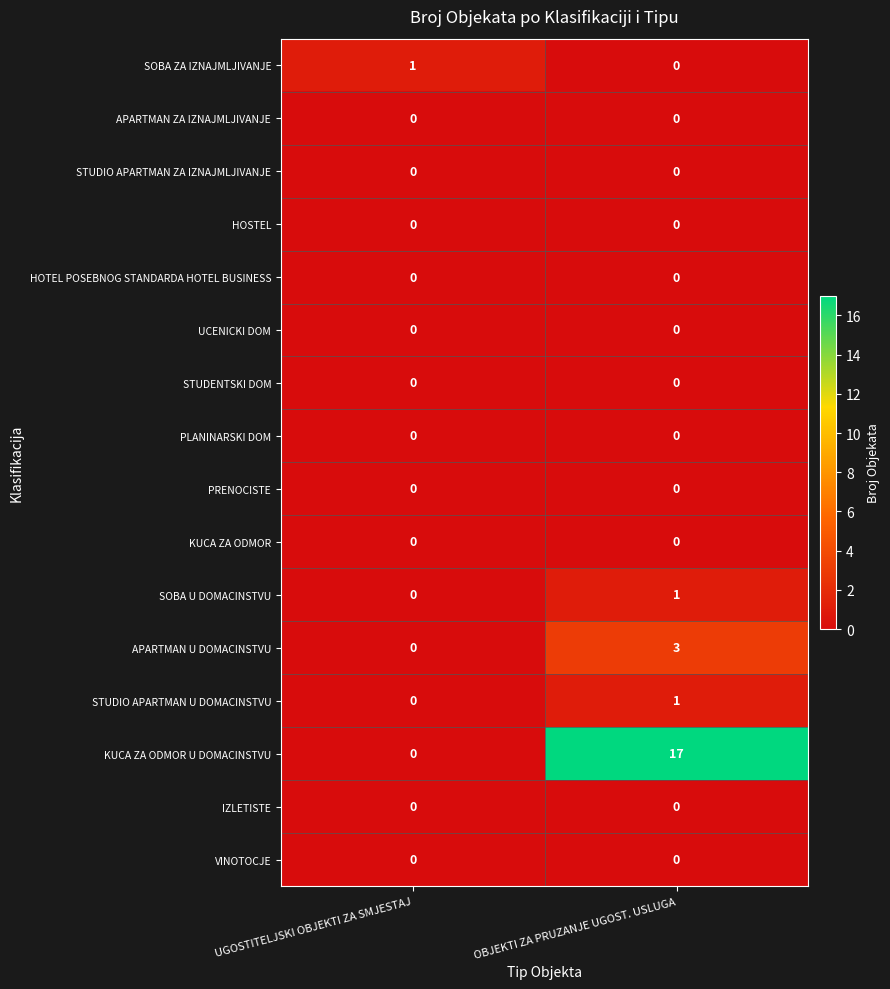

Which label corresponds to the largest value in the chart?

OBJEKTI ZA PRUZANJE UGOST. USLUGA